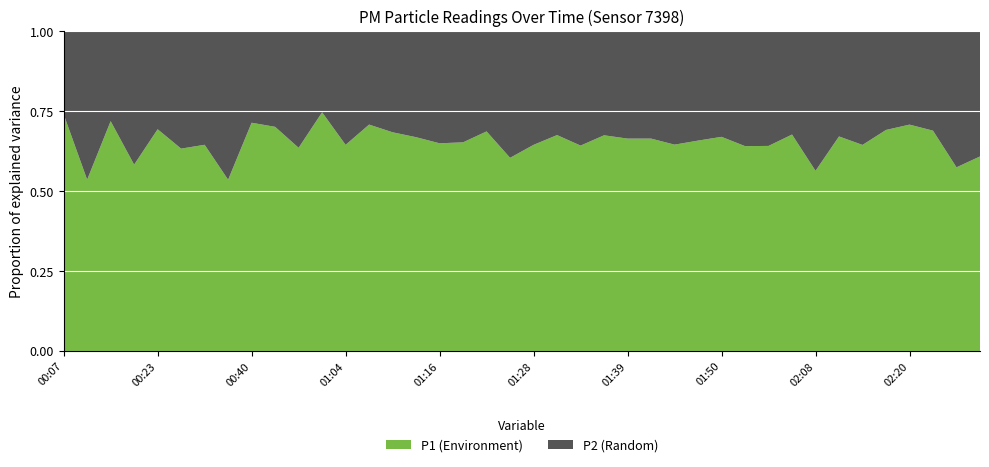

The value of P1 (Environment) at 02:20 is 1.3. True or false?

False